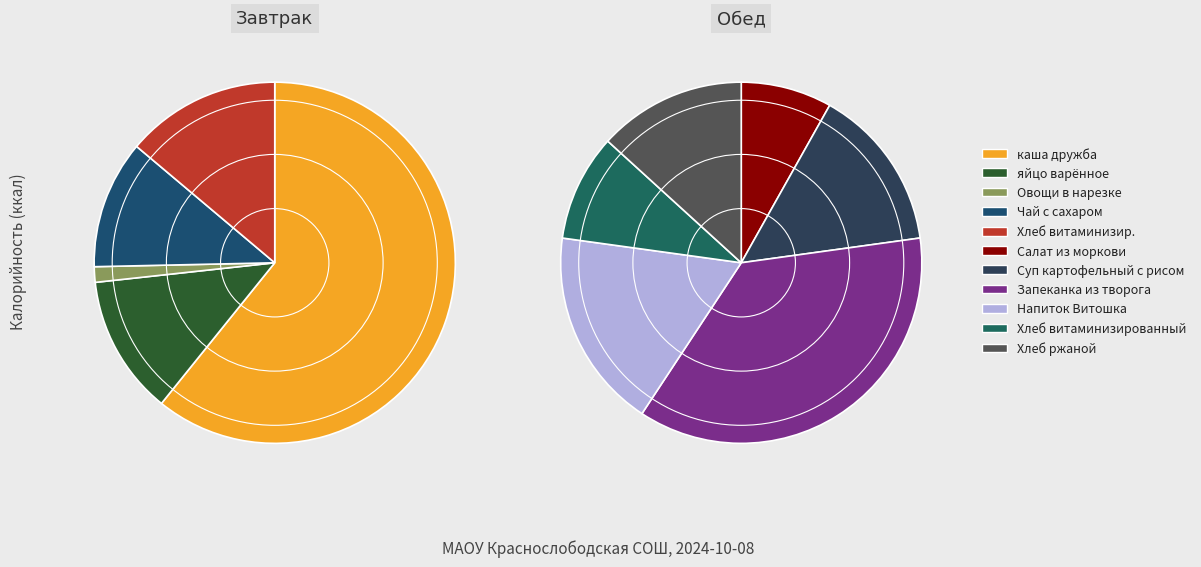

Does каша дружба account for over 50% of the chart?

No